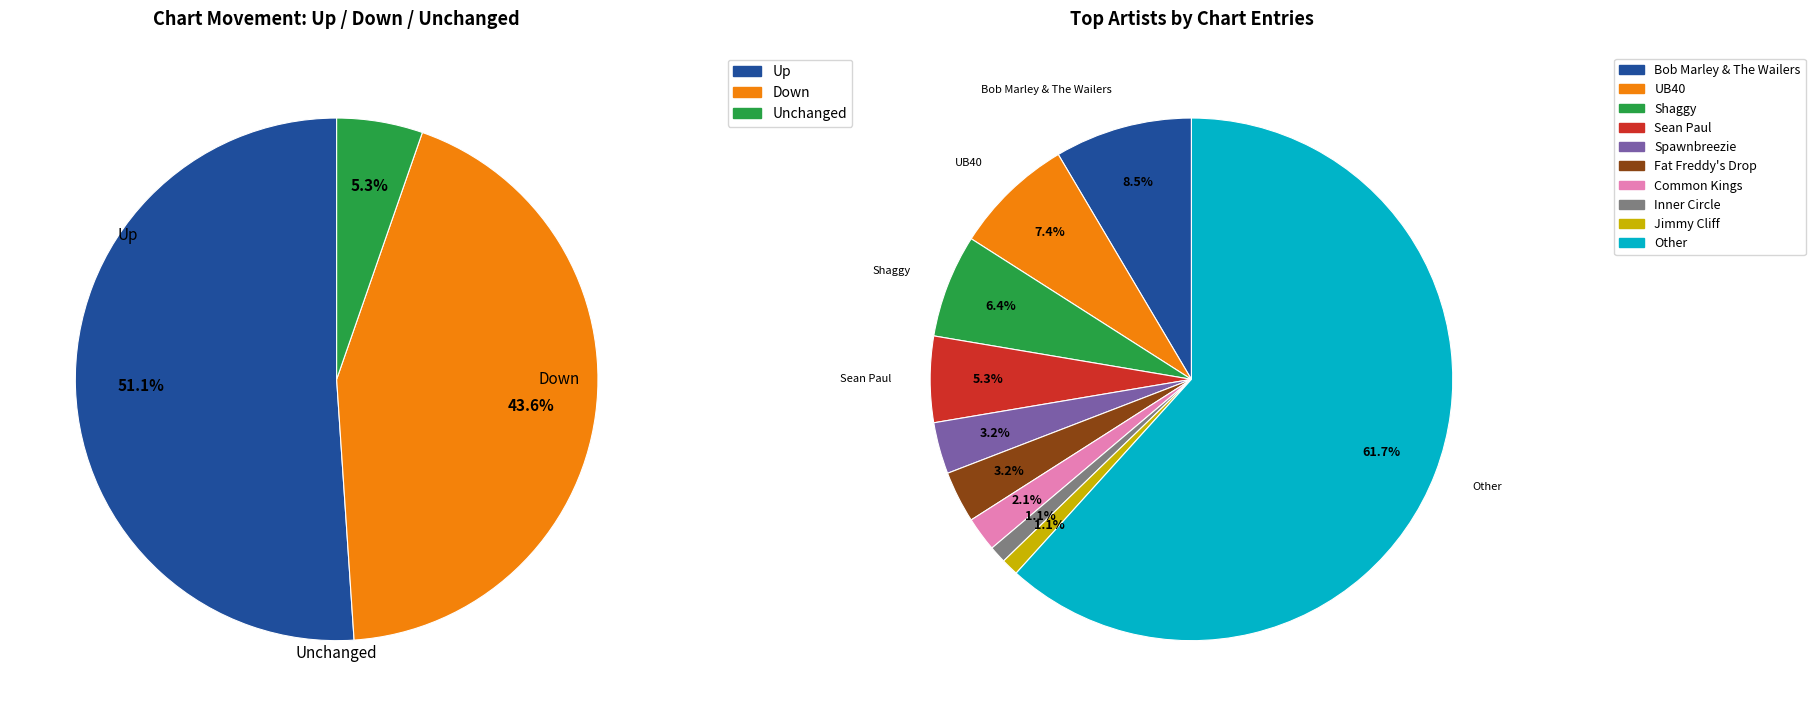

Combined, what portion of the pie is down and up?

94.7%